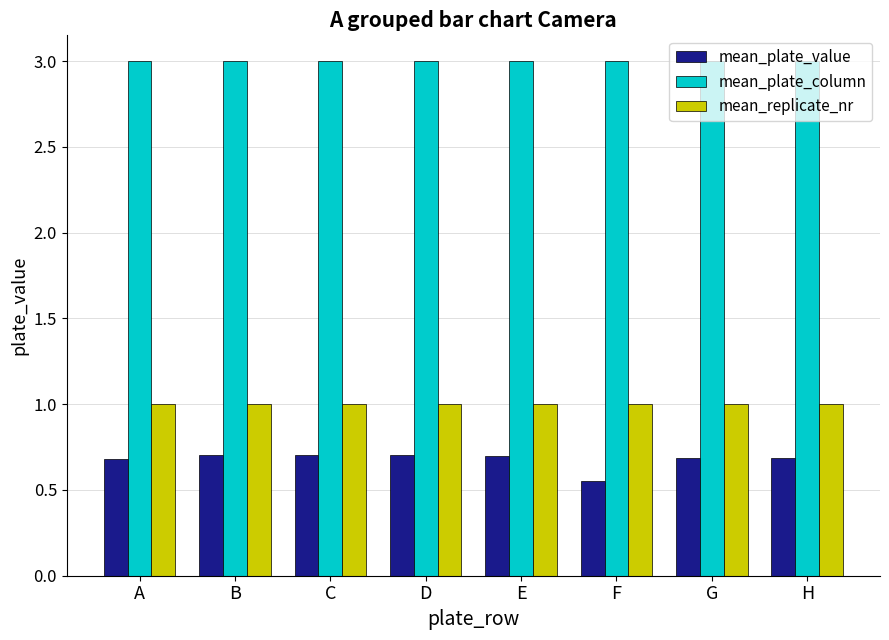

What is the sum of the mean_plate_column values at H and F?

6.0